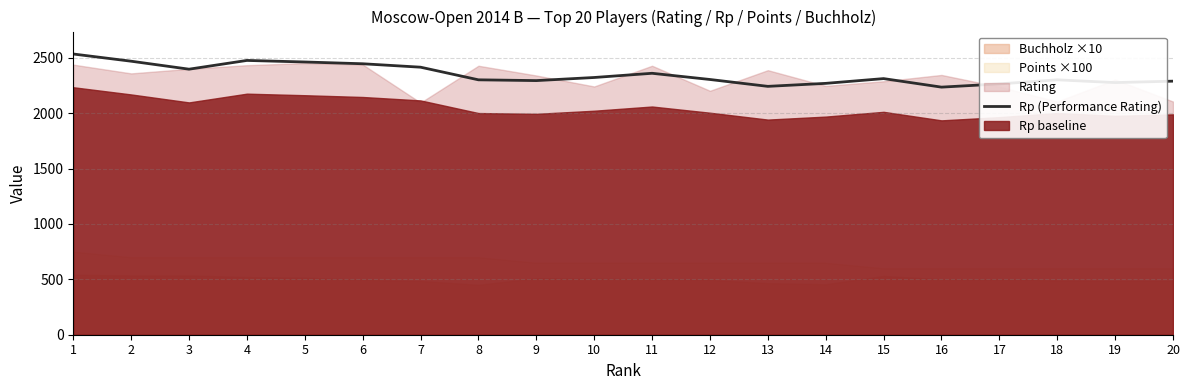

True or false: there are more than 0 points higher than both neighbors.

True